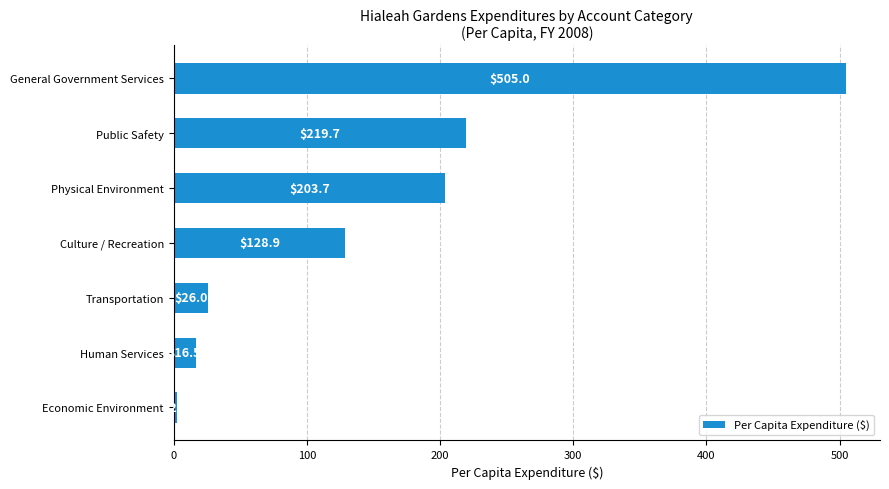

Reading bottom to top, extract all data points from this chart.

Economic Environment=2.3	Human Services=16.5	Transportation=26.0	Culture / Recreation=128.9	Physical Environment=203.7	Public Safety=219.7	General Government Services=505.0